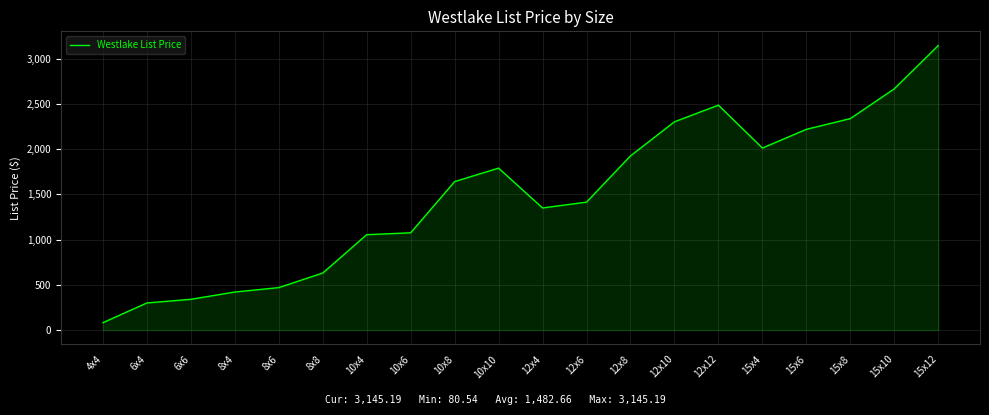

How many lines are shown in the chart?

1